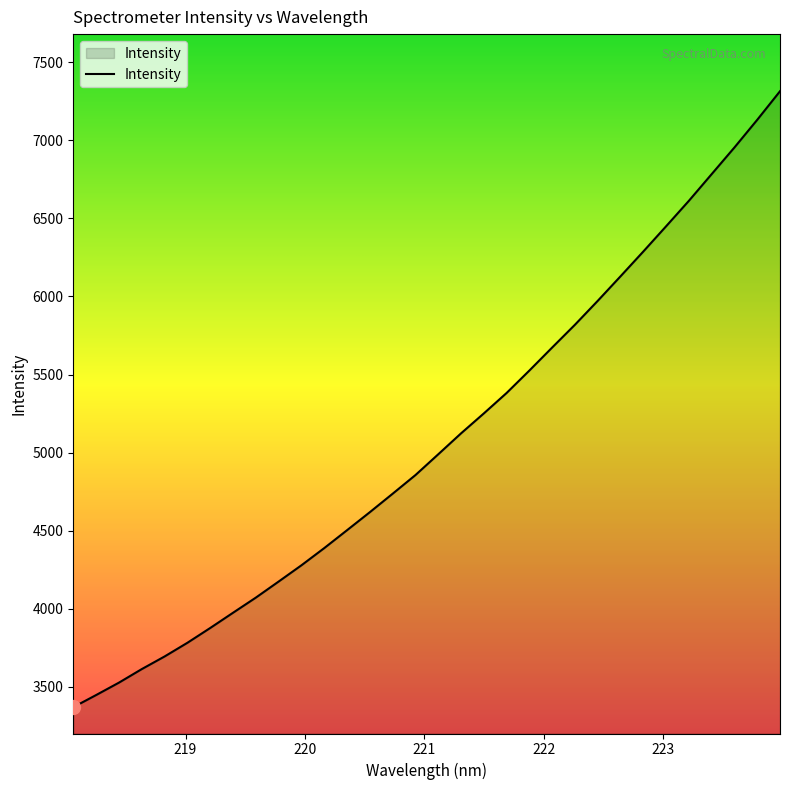

What is the greatest value displayed?

7313.7